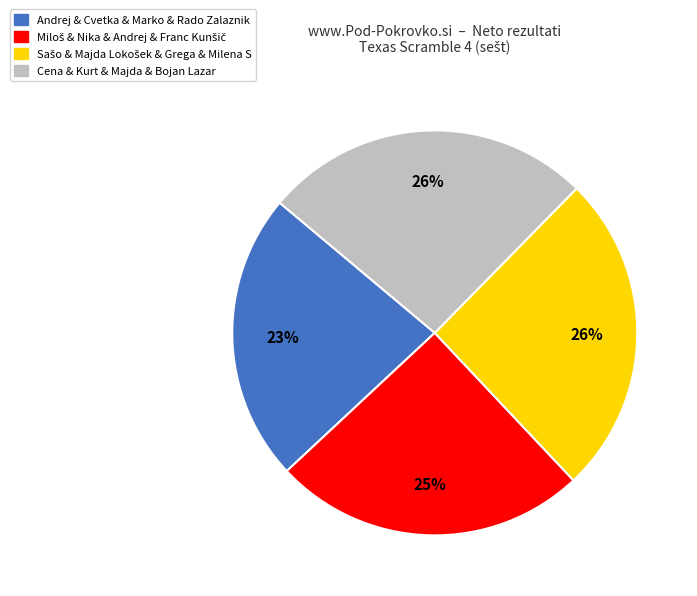

Do Cena & Kurt & Majda & Bojan Lazar and Andrej & Cvetka & Marko & Rado Zalaznik together represent more than half of the pie?

No